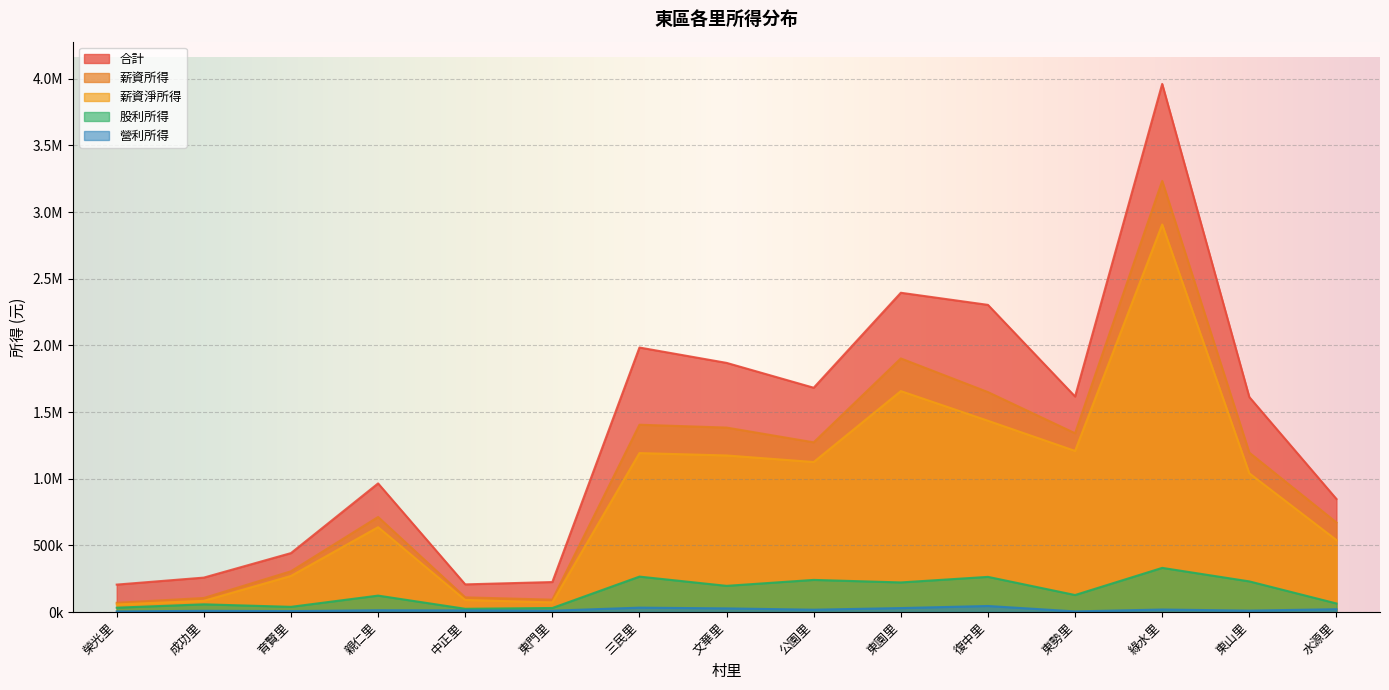

Is the value of 合計 at 綠水里 greater than the value of 股利所得 at 三民里?

Yes